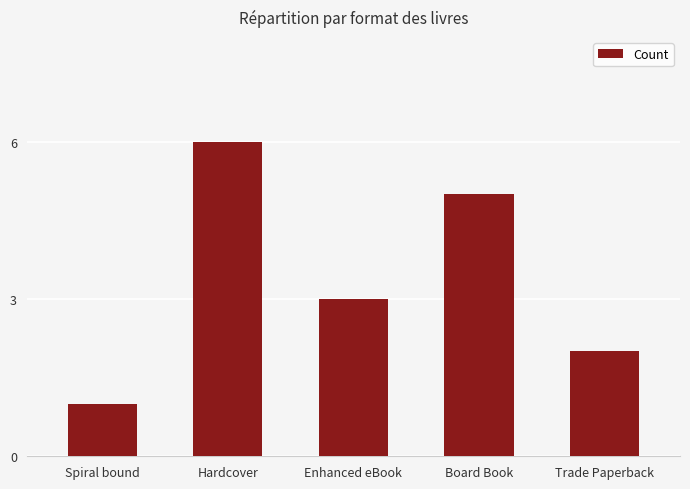

What is the maximum value shown in the chart?

6